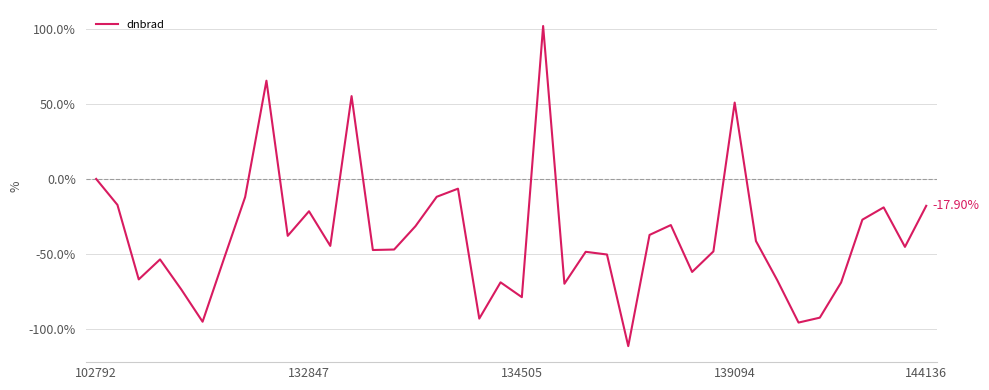

What is the difference between the maximum and minimum values?

213.1